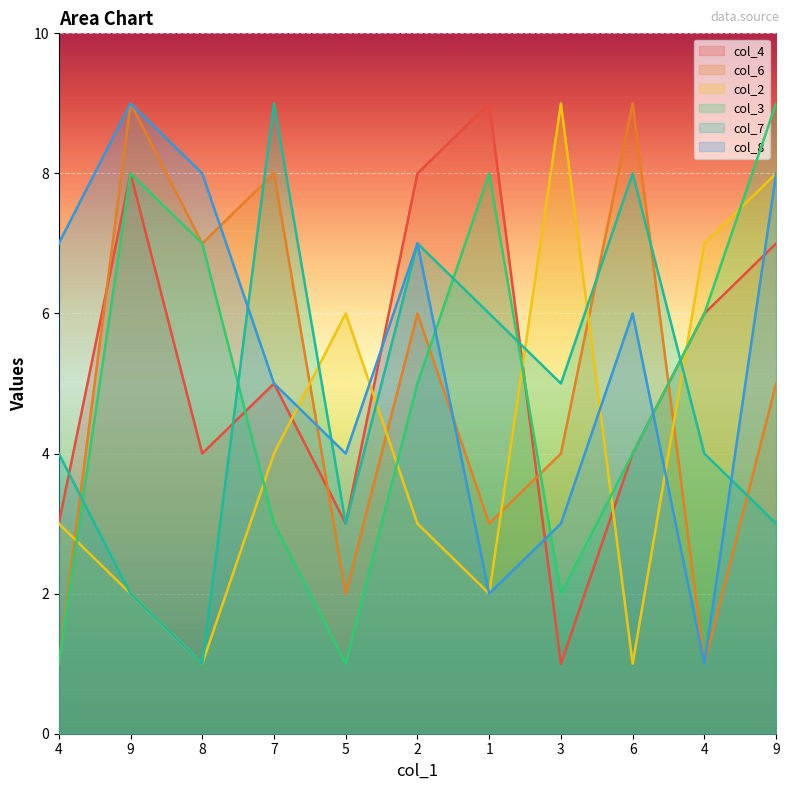

Is the value of col_7 at 9 greater than the value of col_2 at 4?

No